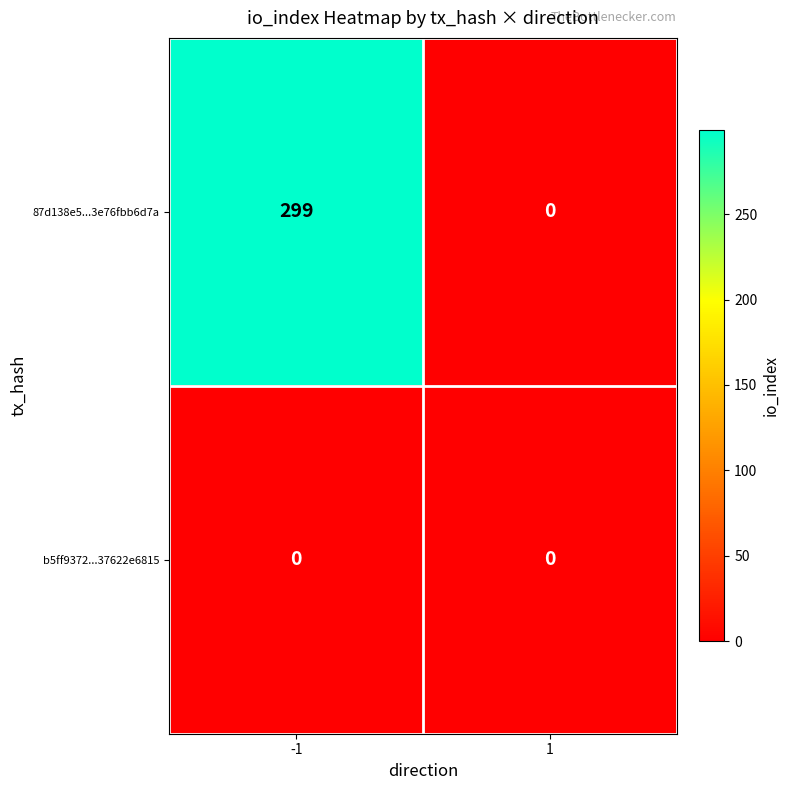

Read the 87d138e5...3e76fbb6d7a value at -1, to the nearest 10.

300